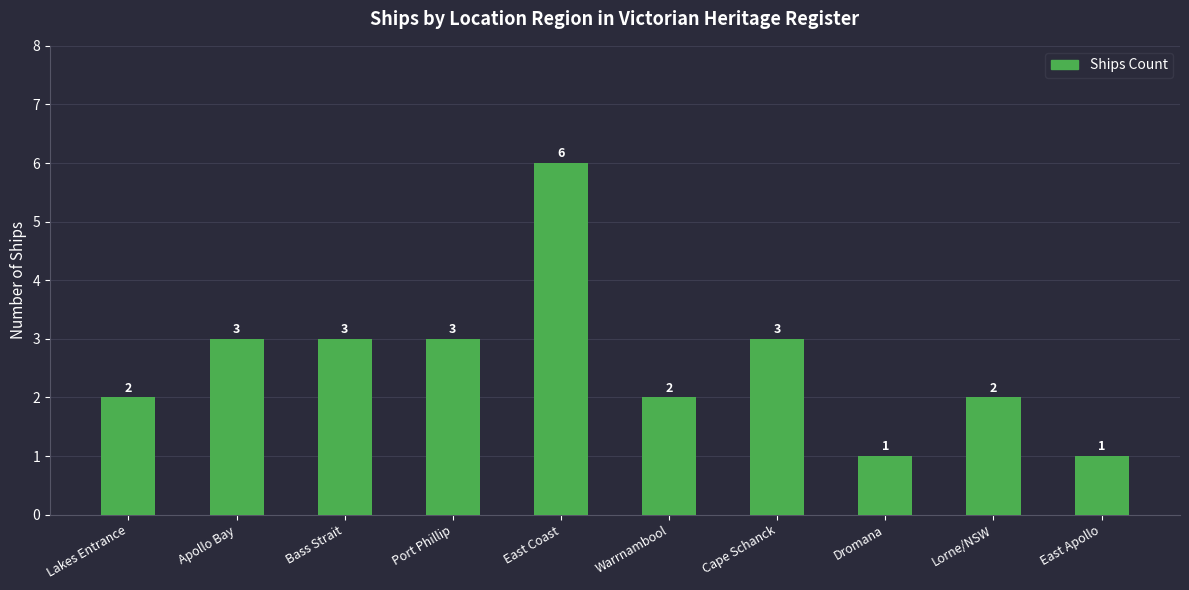

How many values are between 2 and 3?

7